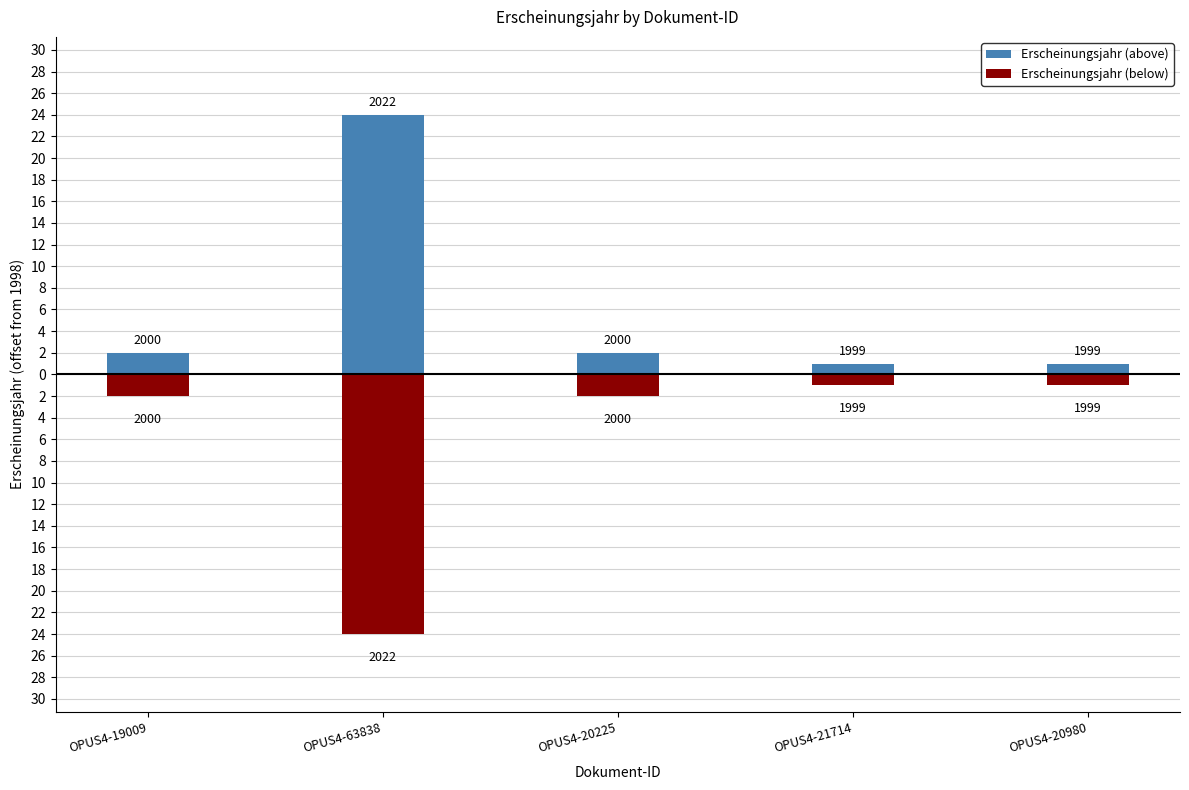

Which series changed the most between OPUS4-20225 and OPUS4-20980?

Erscheinungsjahr (above)